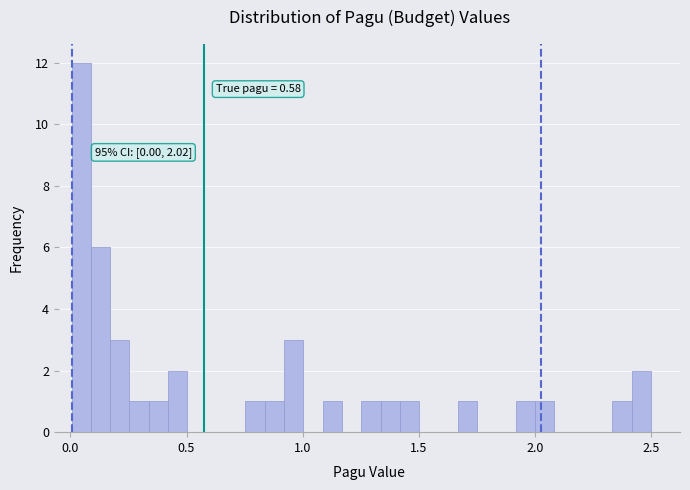

Around what value on the x-axis is the tallest bar? Give the approximate position of its centre, as read against the axis.

0.05